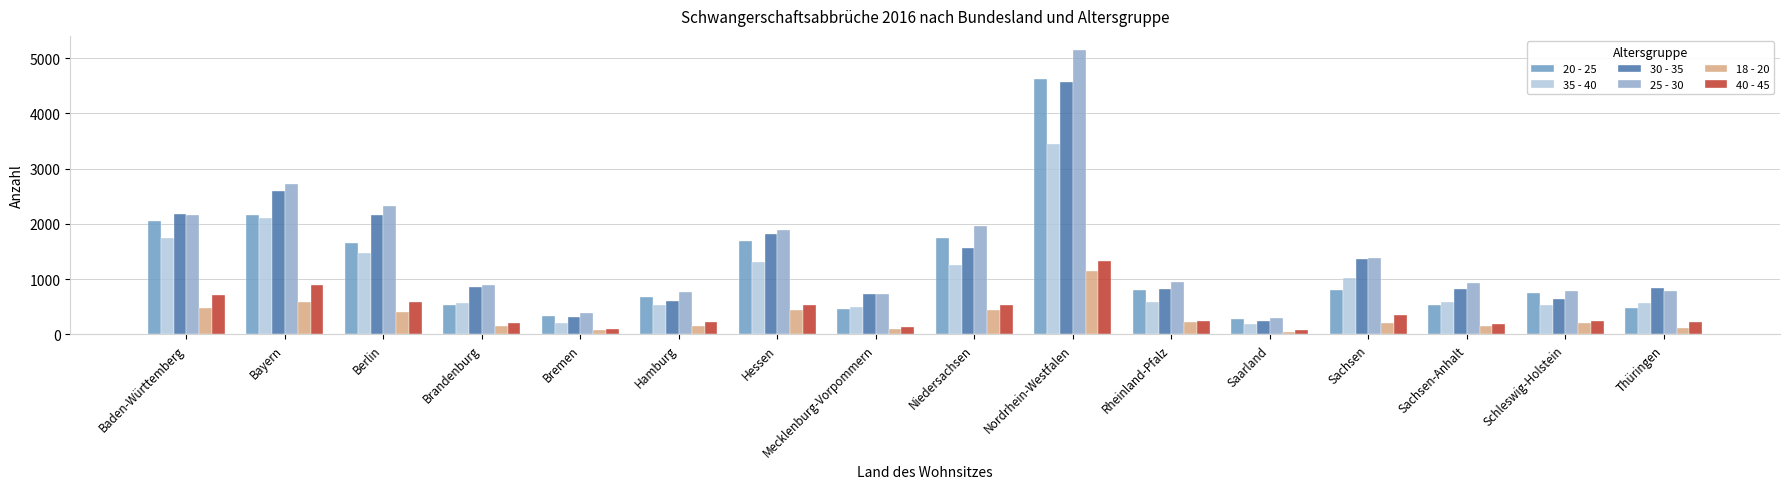

How many bars are there in each group?

6